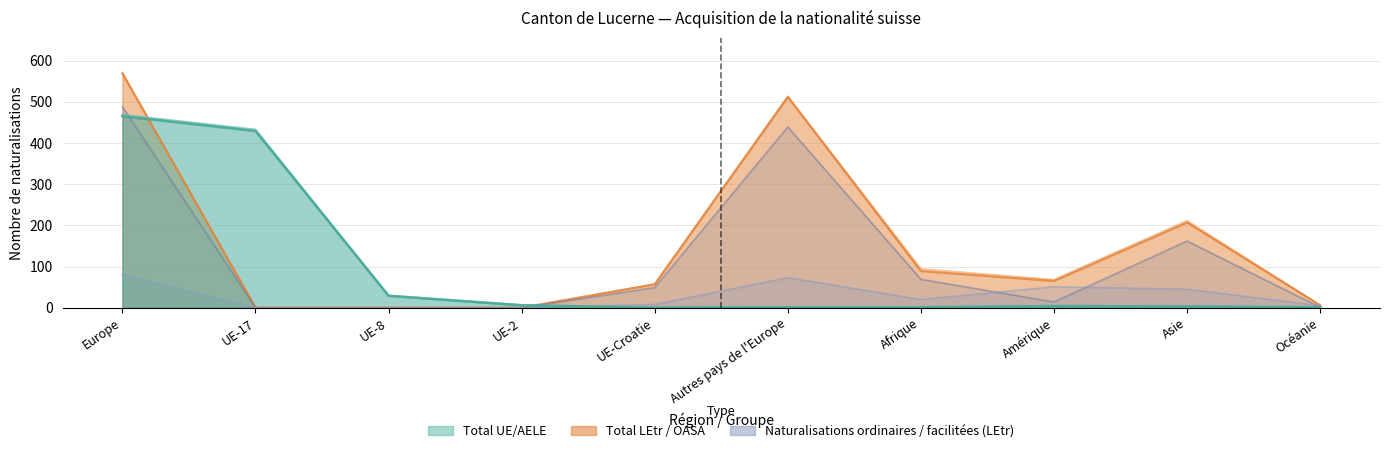

How many interior local peaks does the Naturalisations (UE) series have?

1